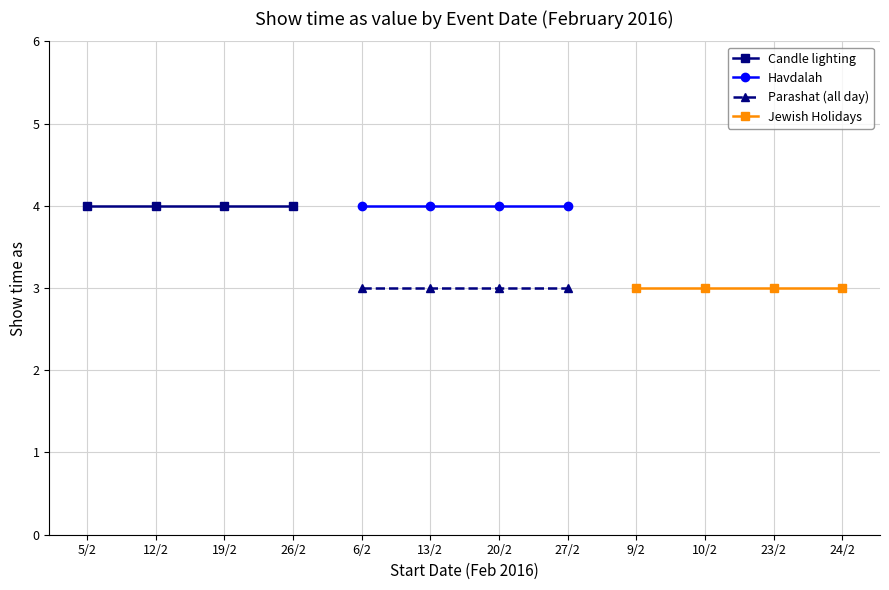

True or false: Parashat (all day) and Havdalah cross at least once.

False